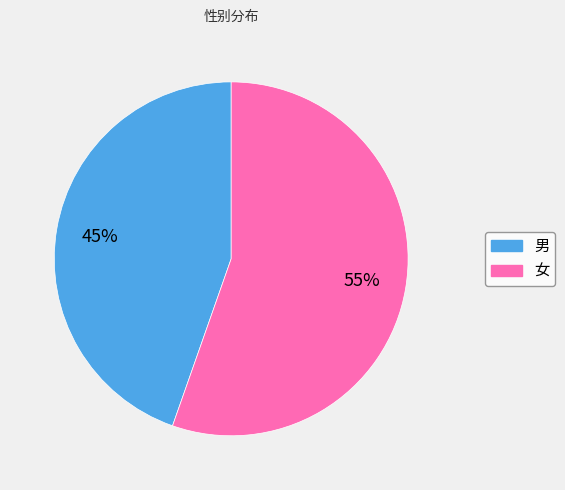

Which has a higher value, 女 or 男?

女